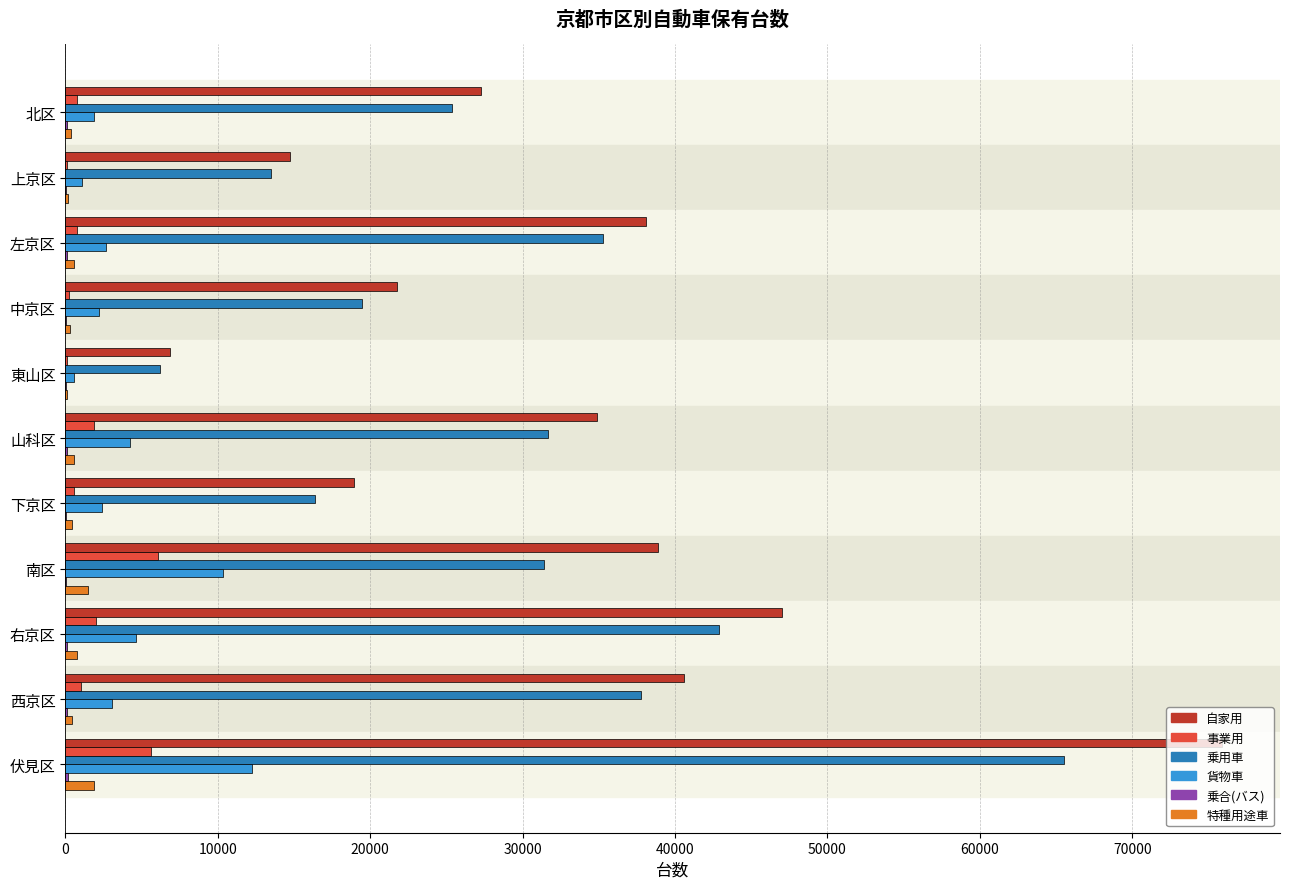

Which series has the largest total across all categories?

自家用